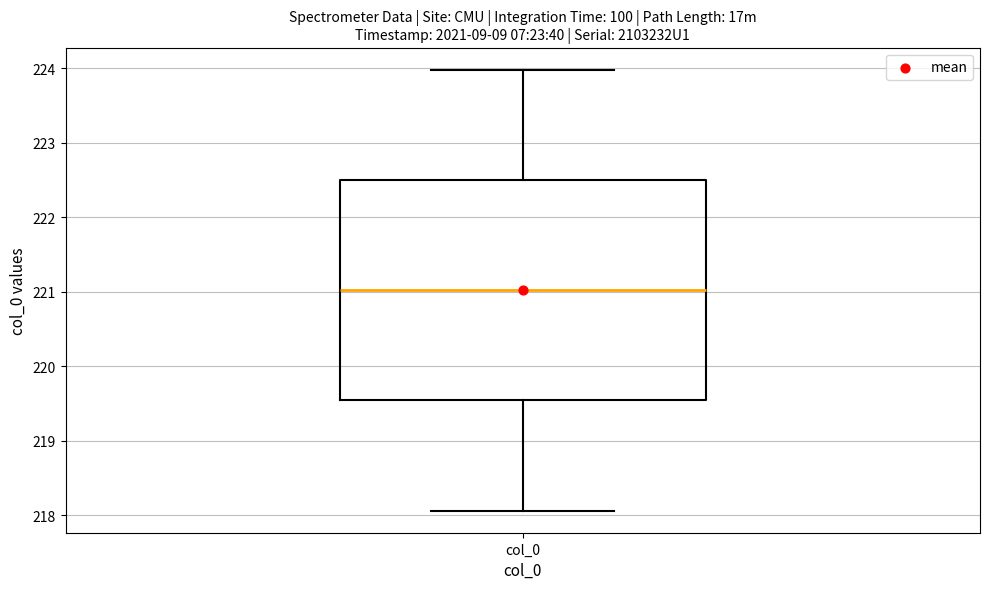

Read this box plot against the y-axis: the position of the median line, the range covered by the box, and the ends of both whiskers. The values are not printed on the chart, so give them approximately, as read against the axis.

median 221.0, box 219.5 to 222.5, whiskers 218.1 to 224.0